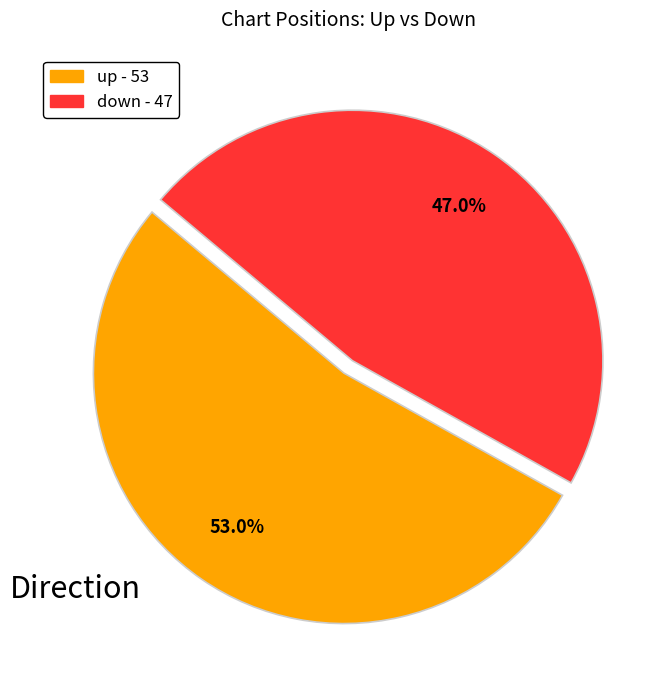

To the nearest percent, what percentage of the pie is up?

53%